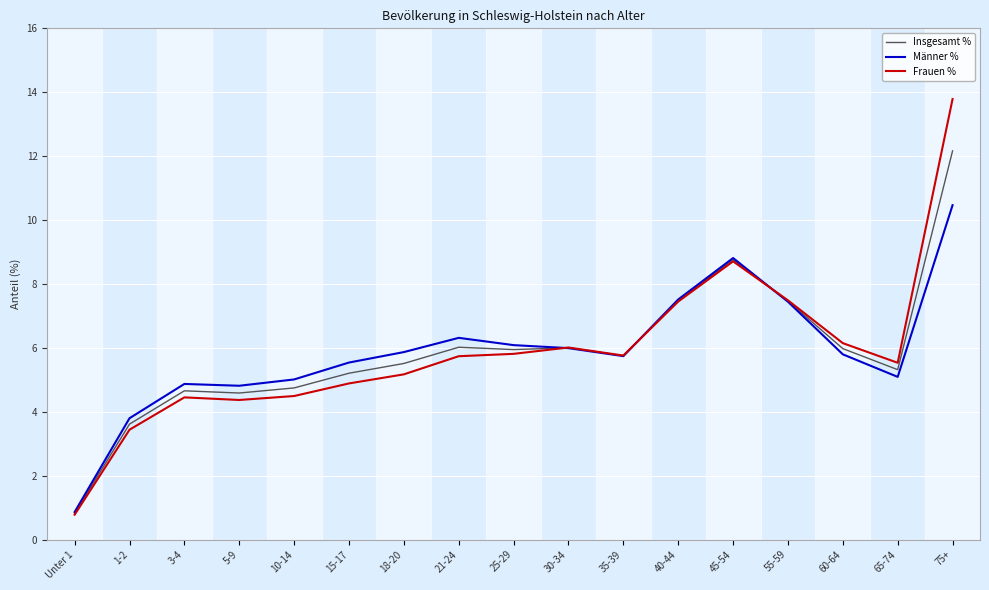

The value of Männer % at 18-20 is 9.2. True or false?

False